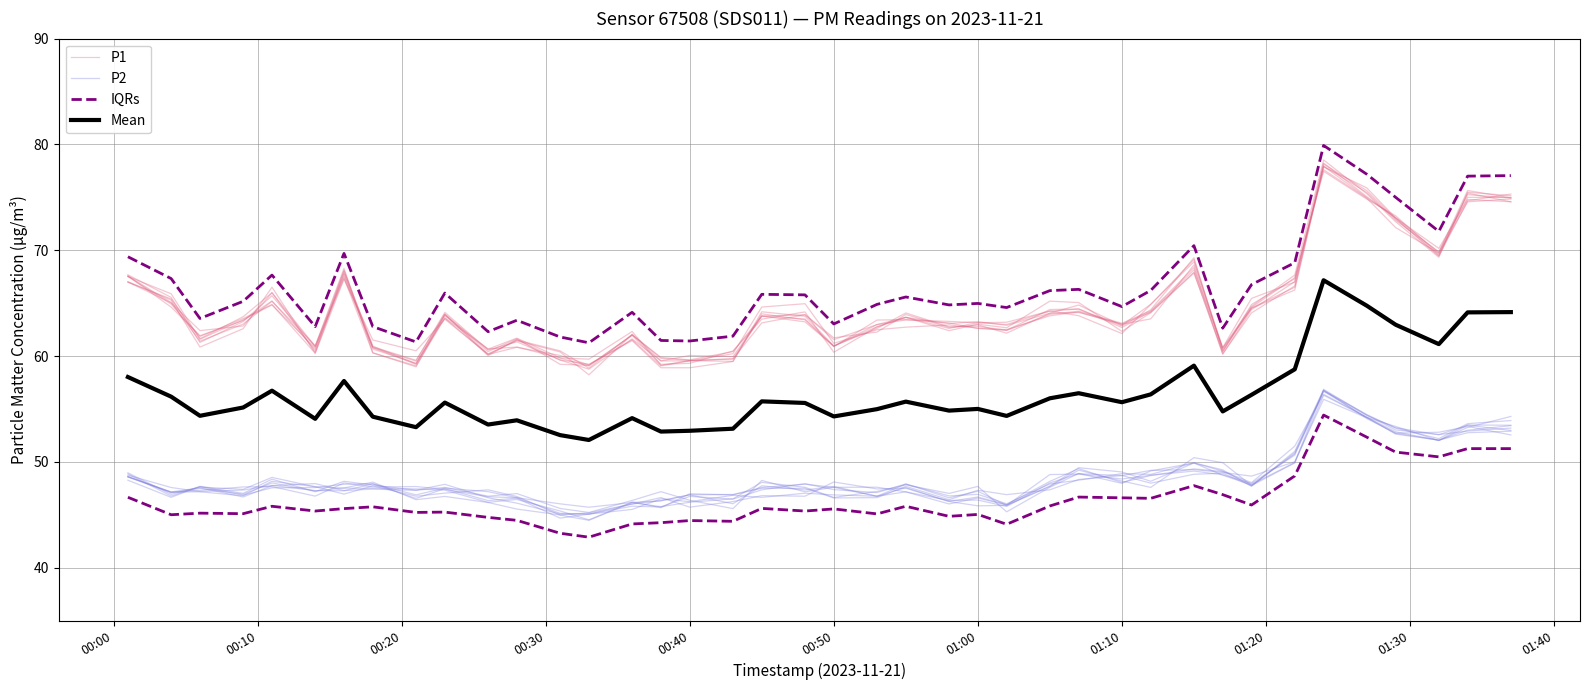

Where does the Mean series first go above 55?

00:00